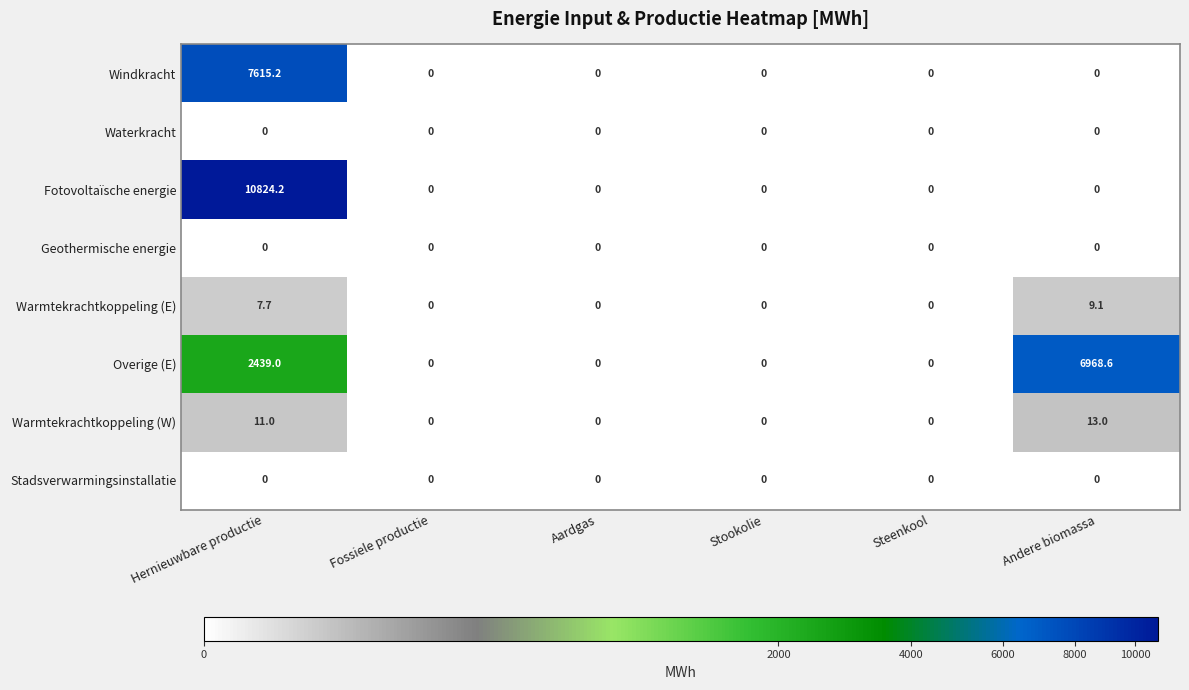

What is the maximum value shown in the chart?

10824.2